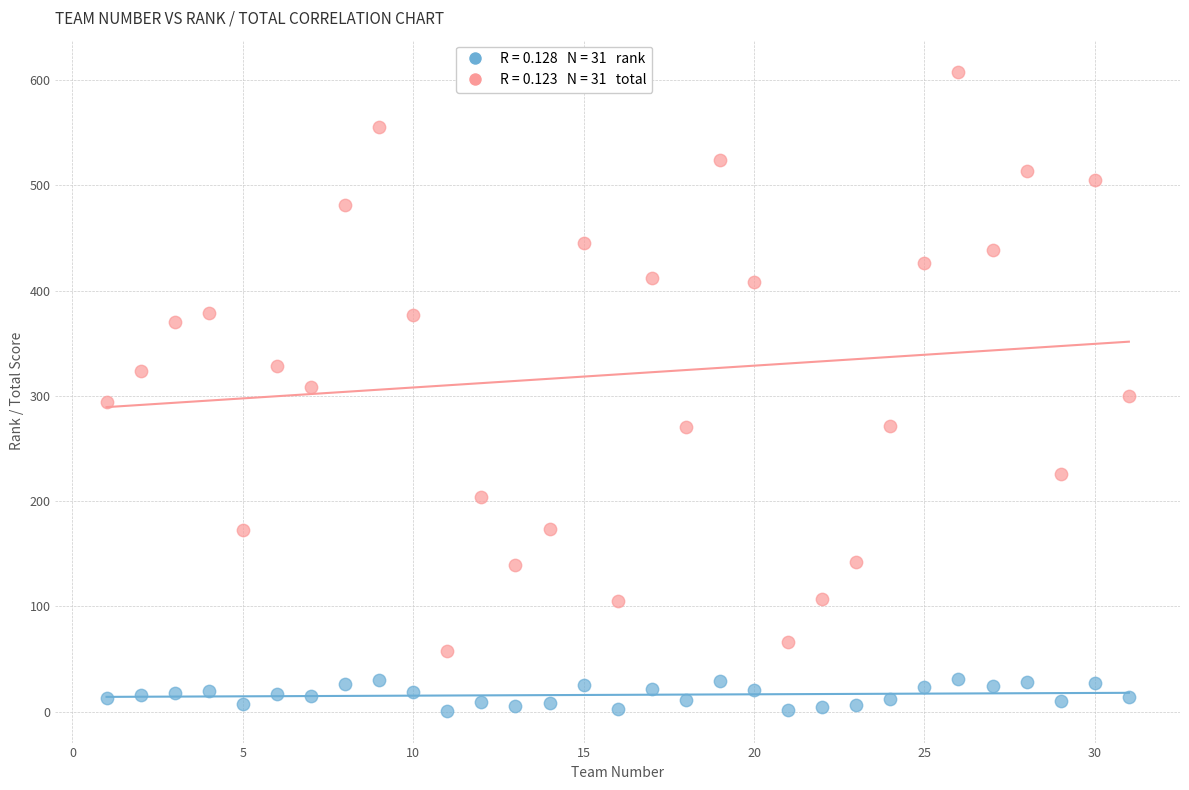

Across all data points, what is the range of X values (max minus min)?

30